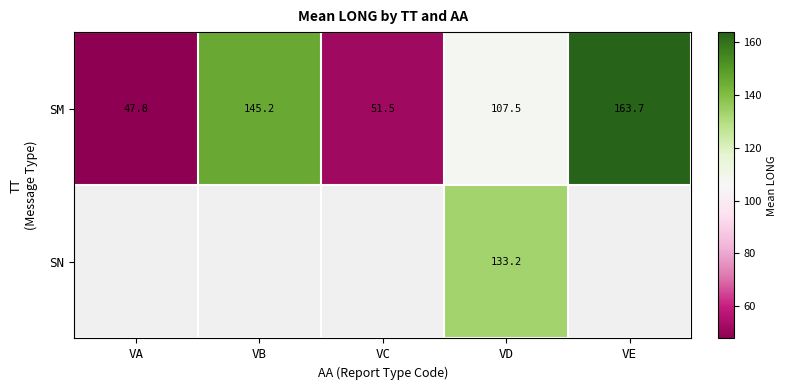

Where is SM nearest to the value 105?

VD